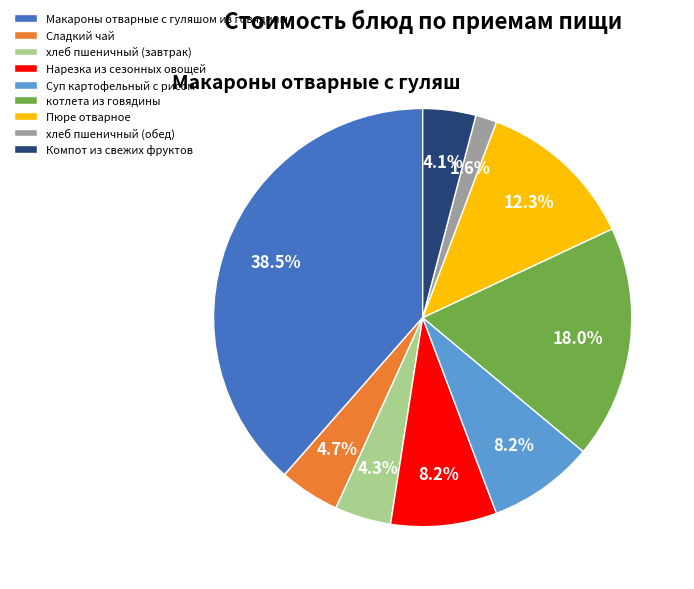

How many slices are in this pie chart?

9